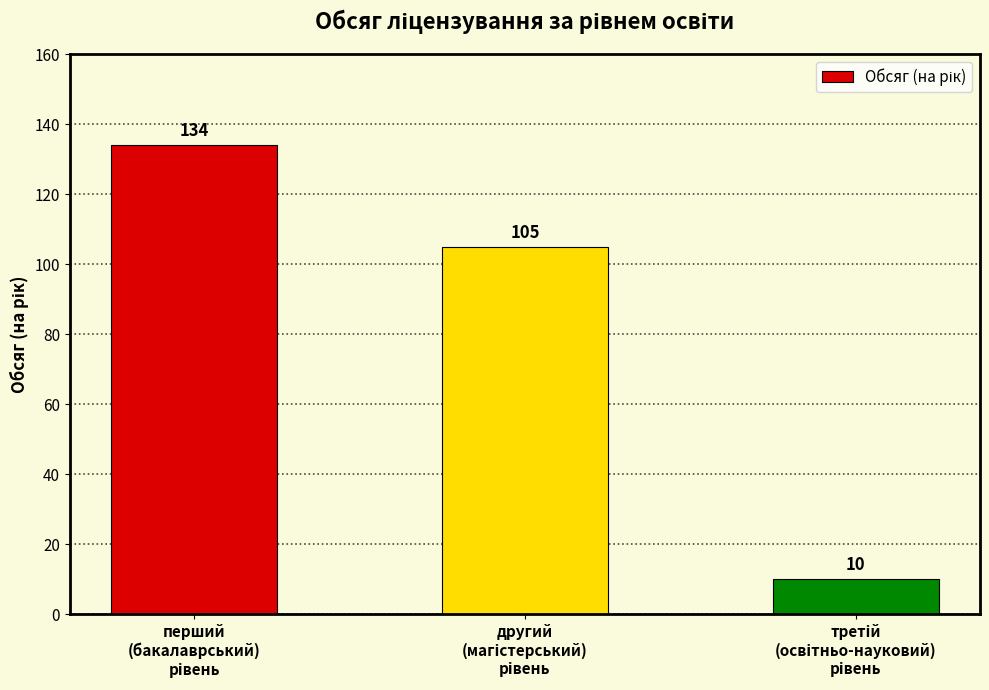

What is the value of the 2nd bar from the left?

105